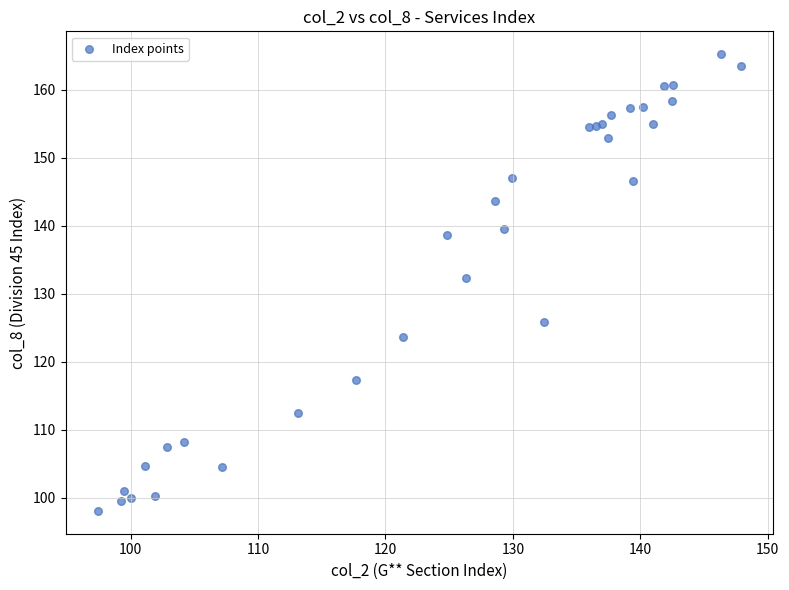

What Y value in the scatter plot is closest to 131?

132.3